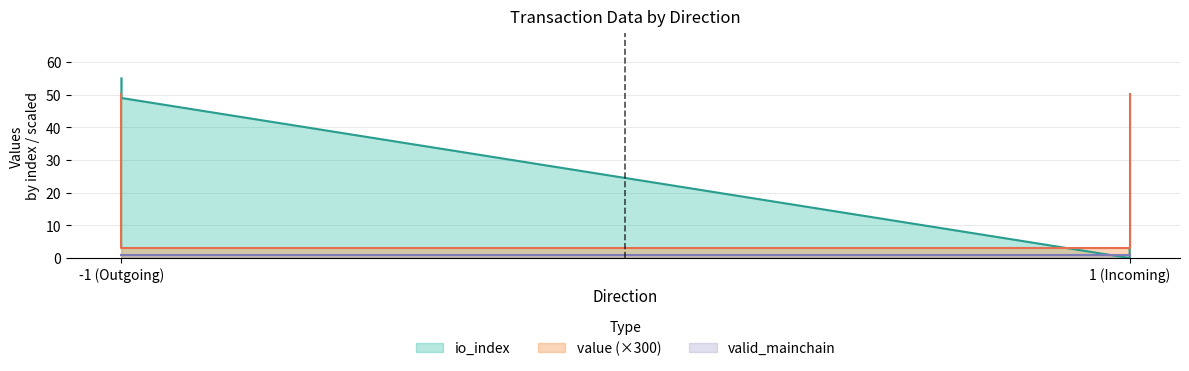

What is the difference between the maximum and minimum values in the value series?

47.2